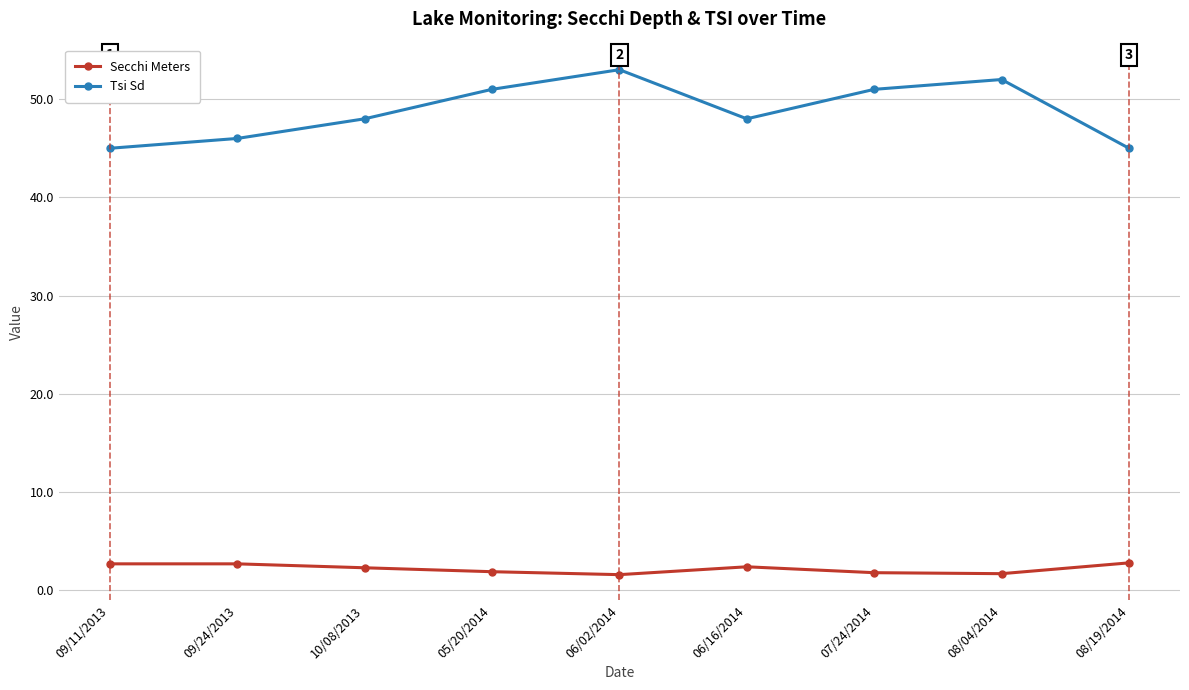

How many distinct data groups are displayed?

2